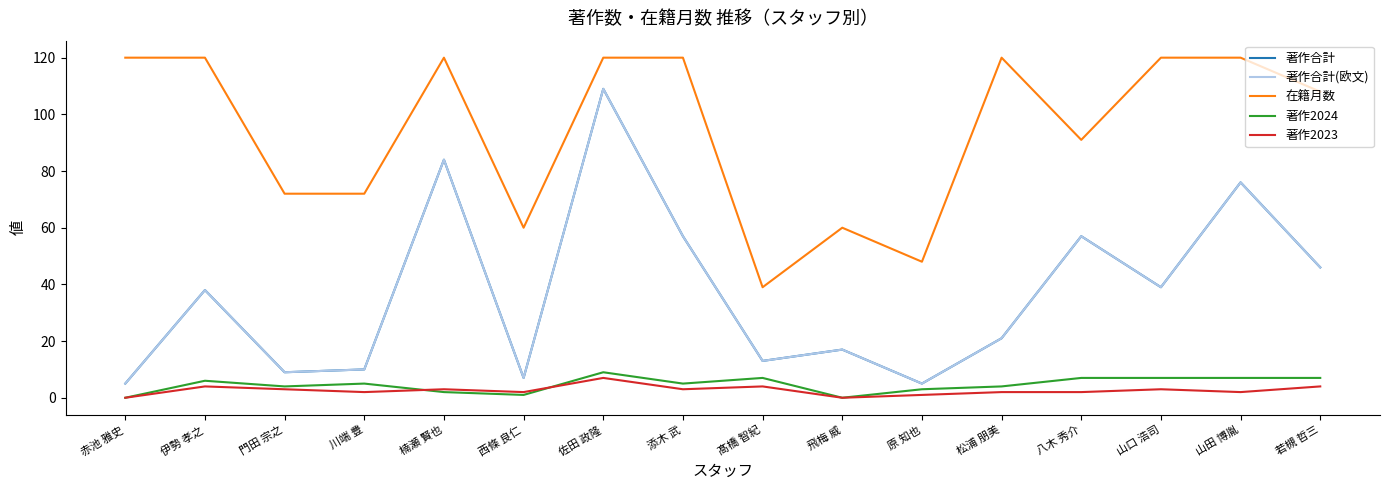

List the labels in order of 著作合計 value, largest first.

佐田 政隆, 楠瀬 賢也, 山田 博胤, 添木 武, 八木 秀介, 若槻 哲三, 山口 浩司, 伊勢 孝之, 松浦 朋美, 飛梅 威, 髙橋 智紀, 川端 豊, 門田 宗之, 西條 良仁, 赤池 雅史, 原 知也